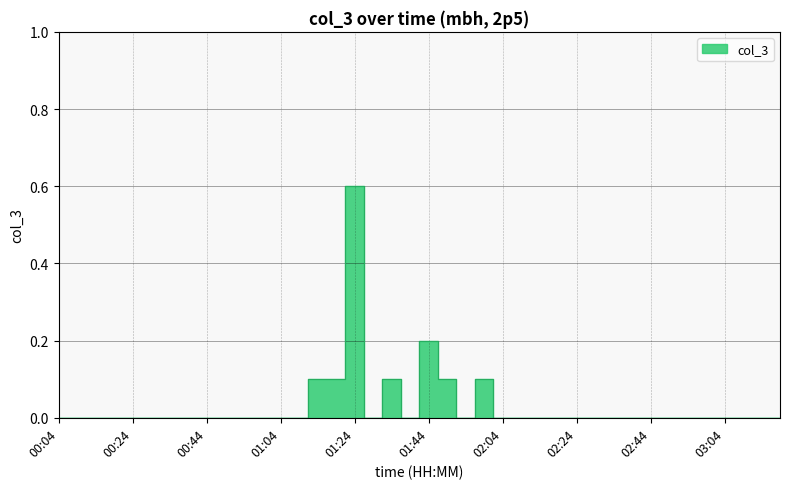

What is the sum of the values at 02:34 and 01:59?

0.1